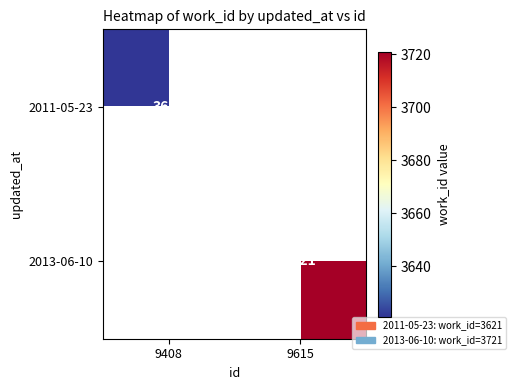

True or false: 2011-05-23 has a value of 3621 at 9408.

True